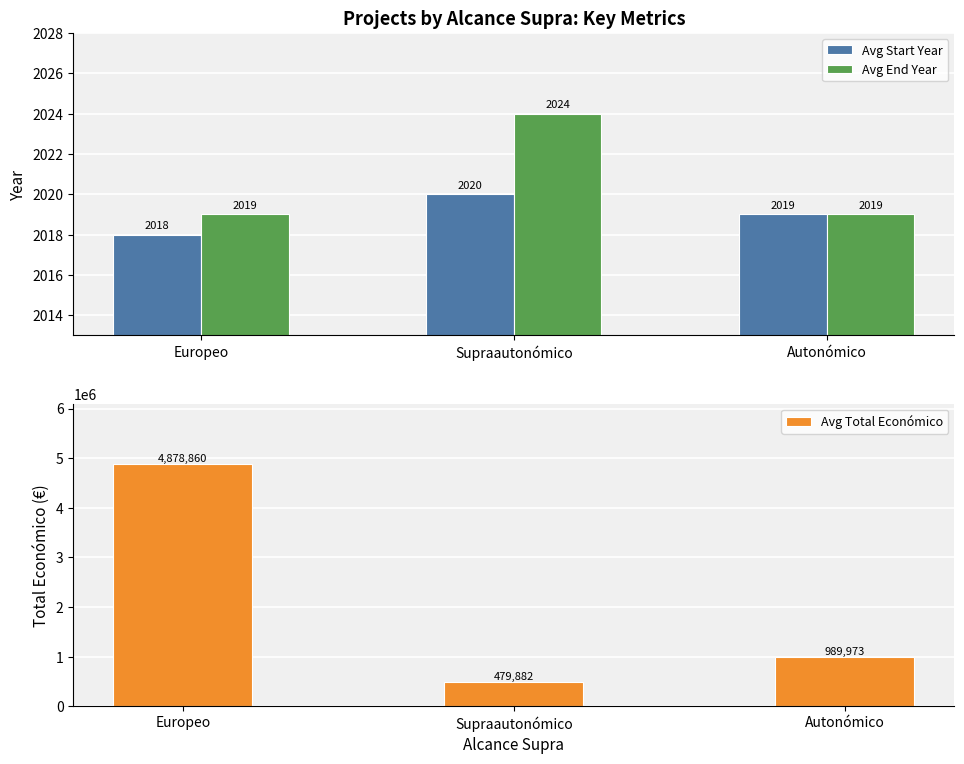

Is the value of Avg End Year at Autonómico greater than the value of Avg Total Económico at Autonómico?

No